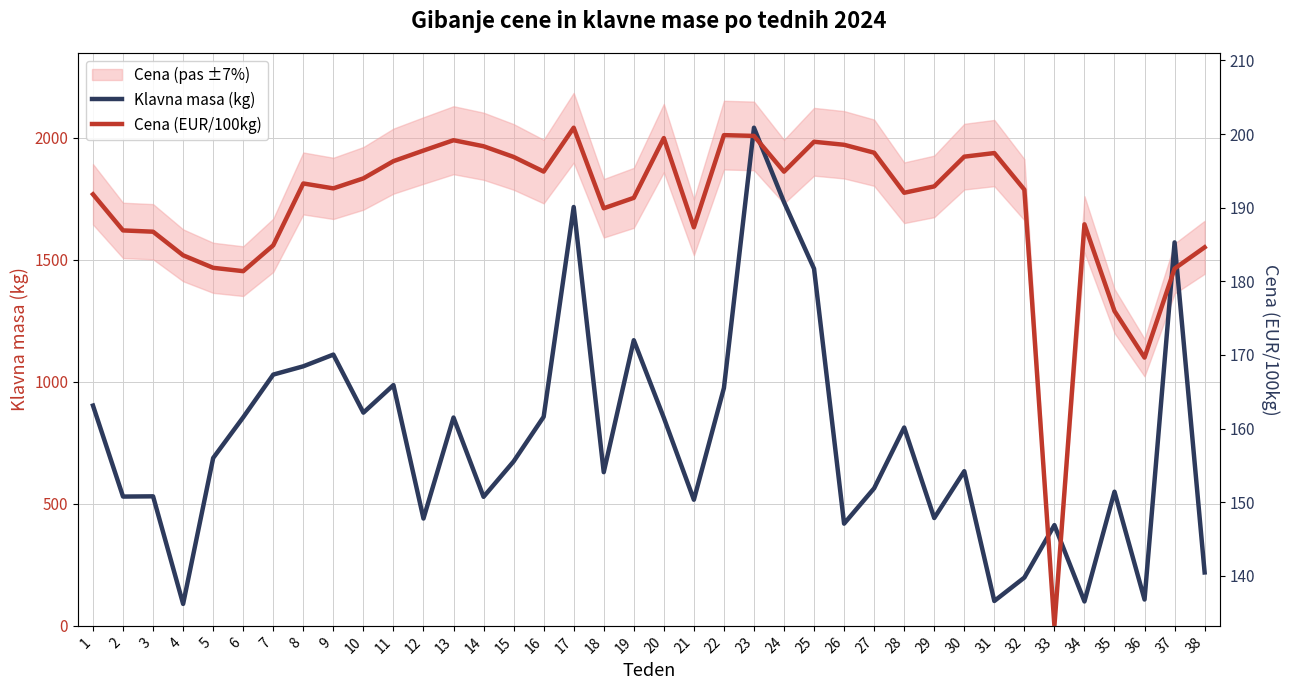

What is the total value across all series at 37?

3036.6